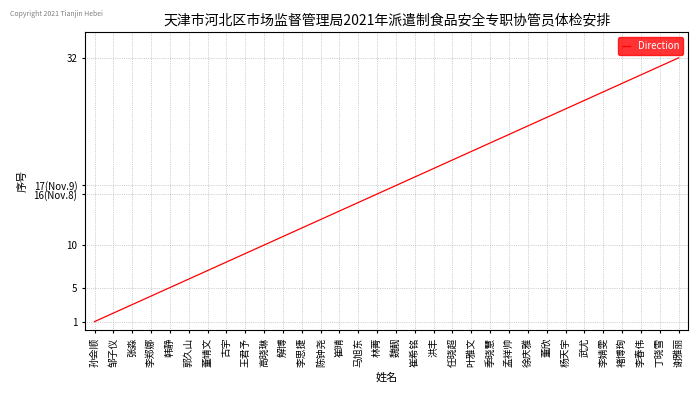

Rank the categories by value from lowest to highest.

孙会顺, 邹子仪, 张淼, 李郑娜, 韩静, 郭久山, 董靖文, 古宇, 王君予, 高晓琳, 解博, 李思捷, 陈钟尧, 崔晴, 马旭东, 林菁, 魏靓, 崔希铭, 洪丰, 任晓超, 叶雅文, 季晓慧, 孟祥帅, 徐庆雅, 董欣, 杨天宇, 武尤, 李婧雯, 褚博珣, 李春伟, 丁晓雪, 谢雅丽